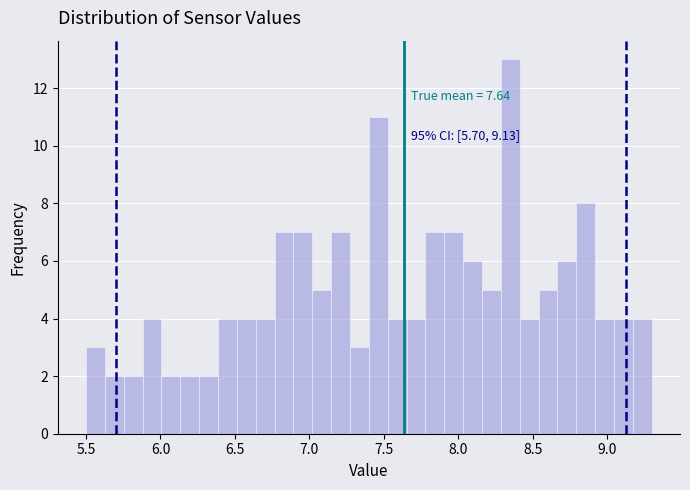

Around what value on the x-axis is the tallest bar? Give the approximate position of its centre, as read against the axis.

8.35